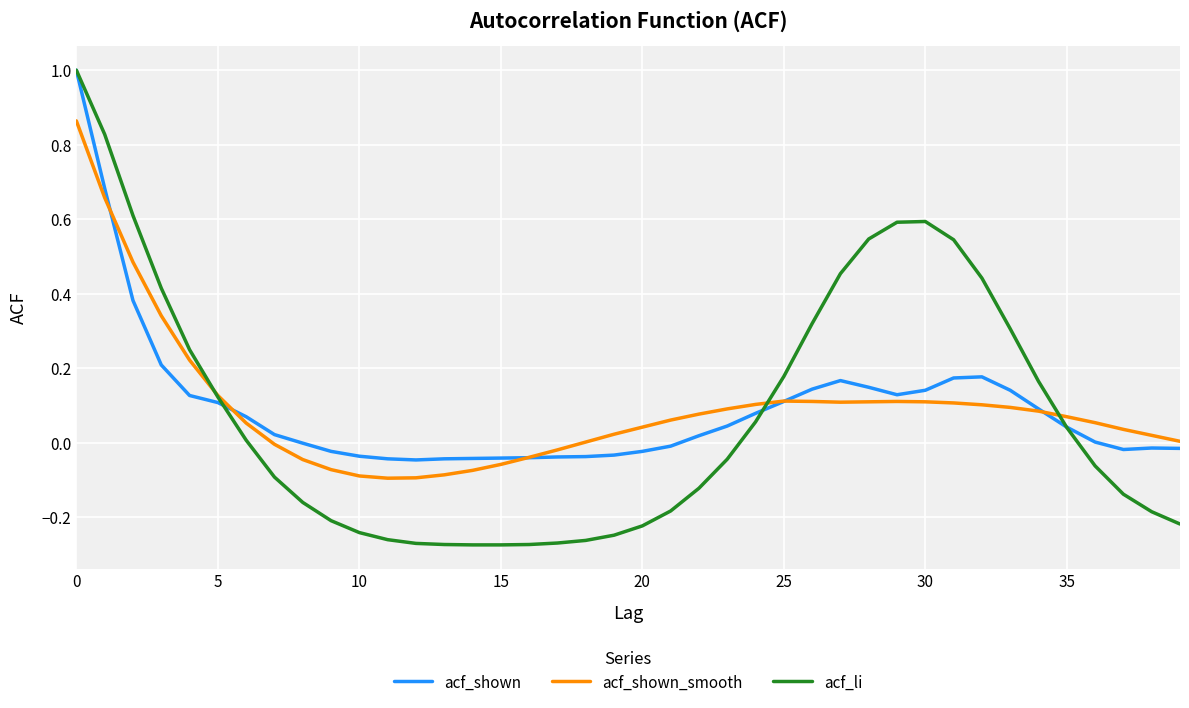

What is the maximum value shown in the chart?

1.0